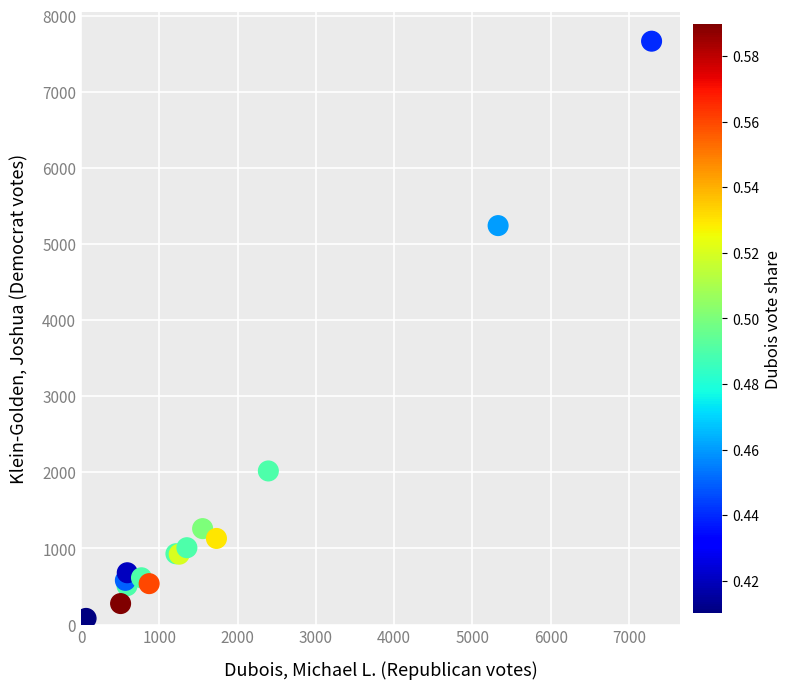

What Y value in the scatter plot is closest to 3874?

5244